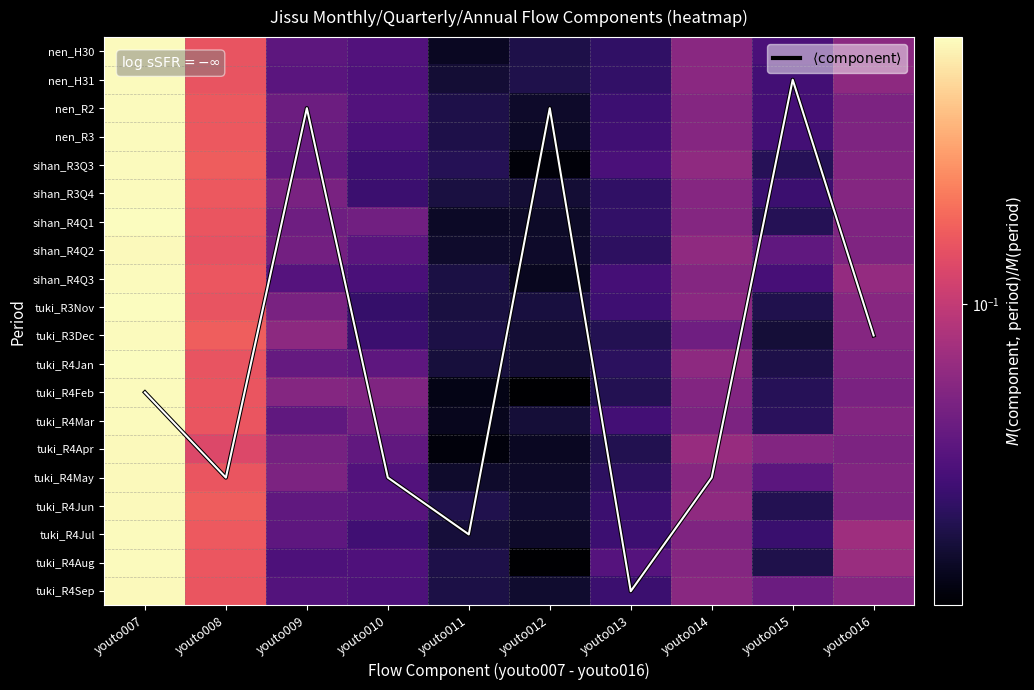

At youto016, list the series in order from largest to smallest.

$\langle \mathrm{component} \rangle$, tuki_R4Jul, tuki_R4Aug, sihan_R4Q3, nen_H31, nen_H30, tuki_R3Nov, tuki_R4Sep, tuki_R3Dec, sihan_R3Q4, sihan_R3Q3, tuki_R4Mar, tuki_R4May, tuki_R4Jan, sihan_R4Q1, tuki_R4Jun, sihan_R4Q2, nen_R3, nen_R2, tuki_R4Apr, tuki_R4Feb